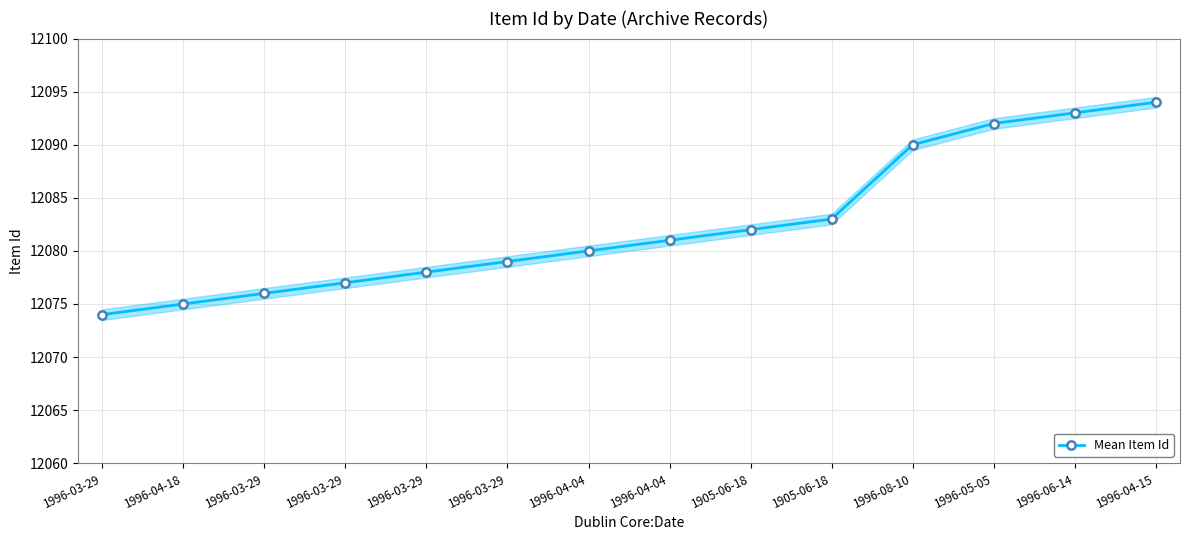

Reading left to right, extract all data points from this chart.

12074	12075	12076	12077	12078	12079	12080	12081	12082	12083	12090	12092	12093	12094